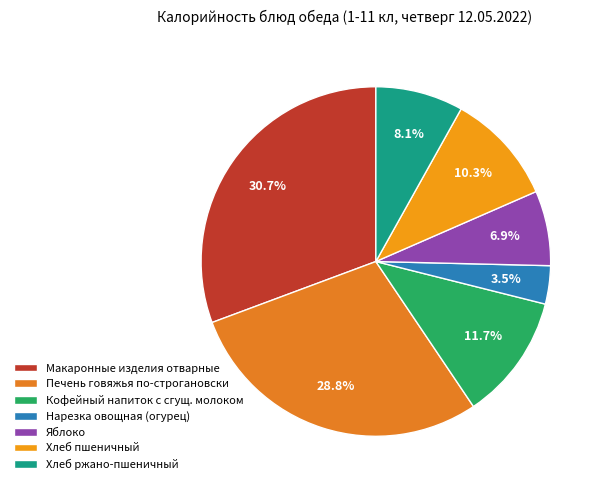

To the nearest percent, what percentage of the pie is Хлеб ржано-пшеничный?

8%